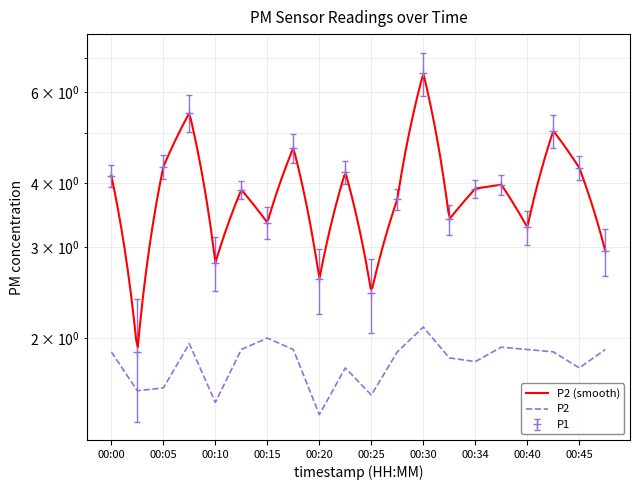

Is the value of P1 at 00:10 greater than the value of P2 at 00:08?

Yes